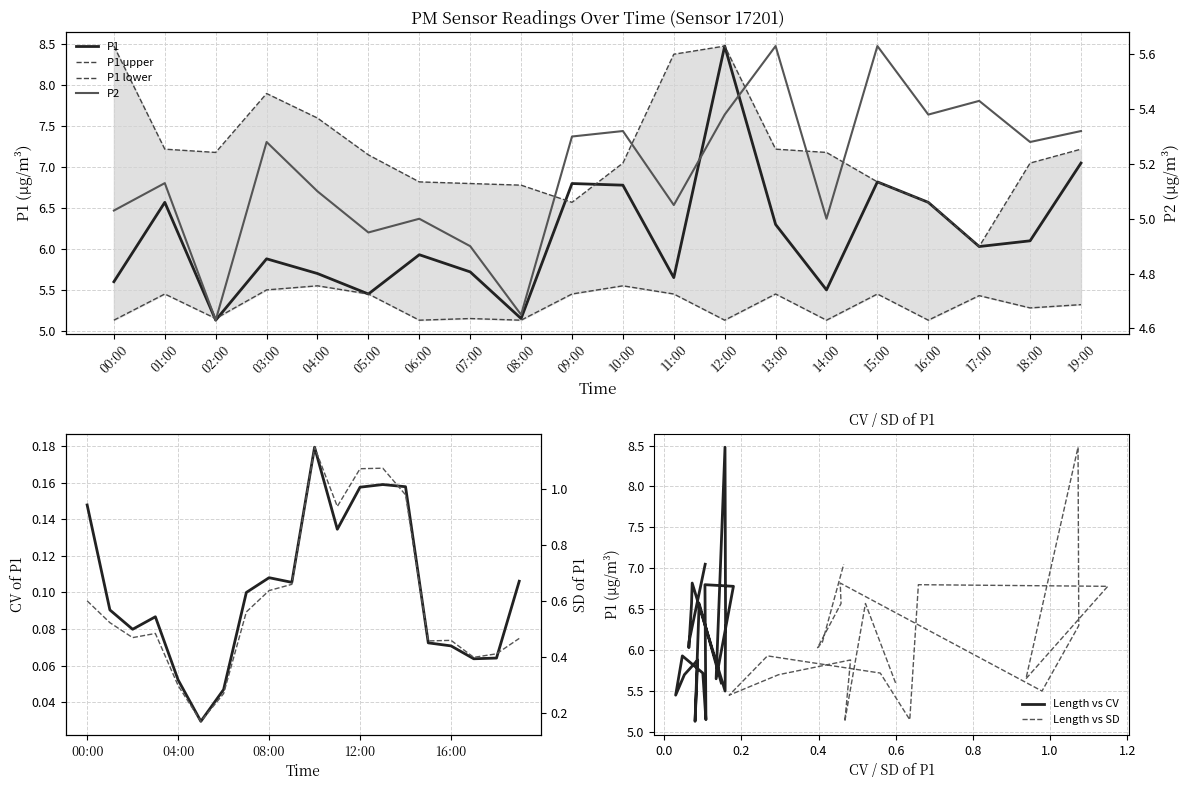

At which category is the sum across all series the highest?

12:00